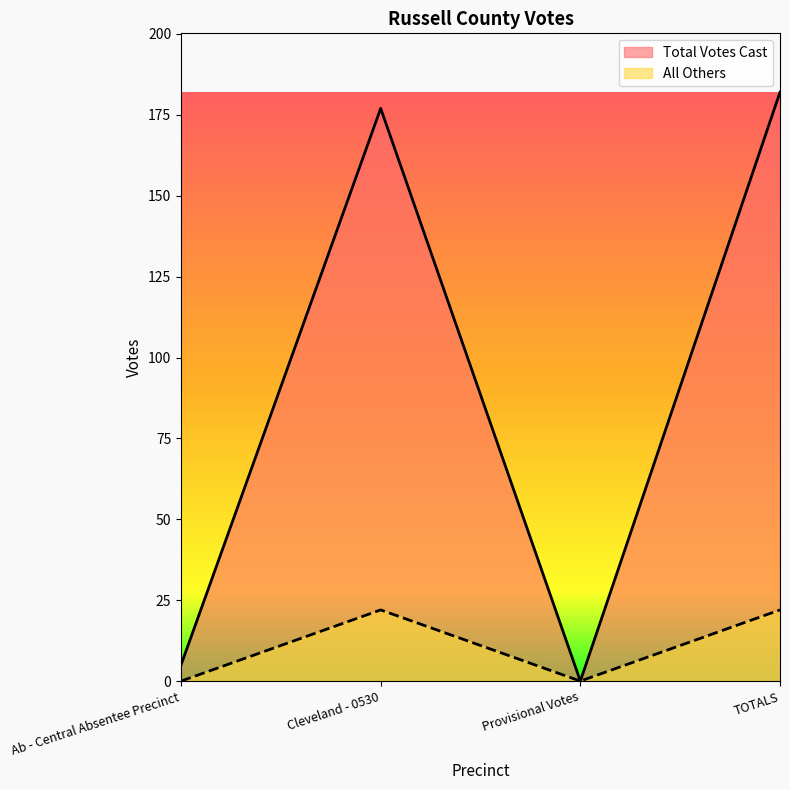

At which label is Total Votes Cast closest to 91?

Ab - Central Absentee Precinct